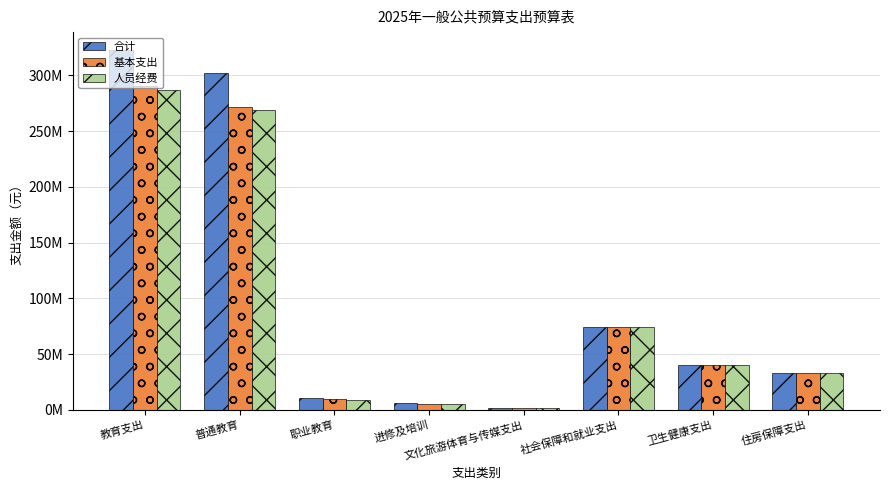

List the labels in order of 基本支出 value, largest first.

教育支出, 普通教育, 社会保障和就业支出, 卫生健康支出, 住房保障支出, 职业教育, 进修及培训, 文化旅游体育与传媒支出